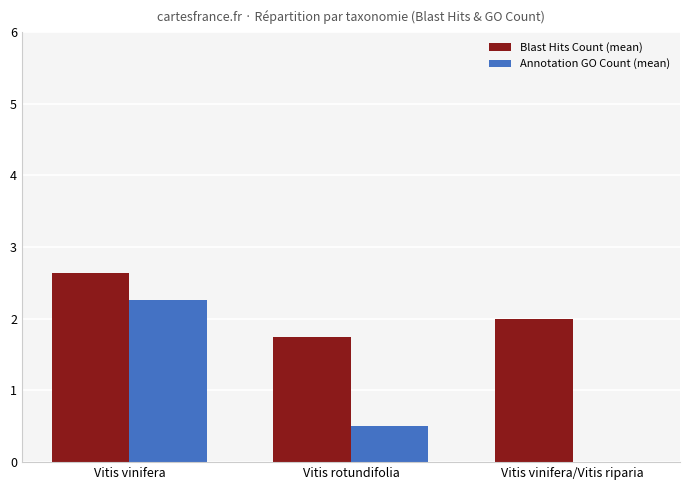

Which series has the largest total across all categories?

Blast Hits Count (mean)